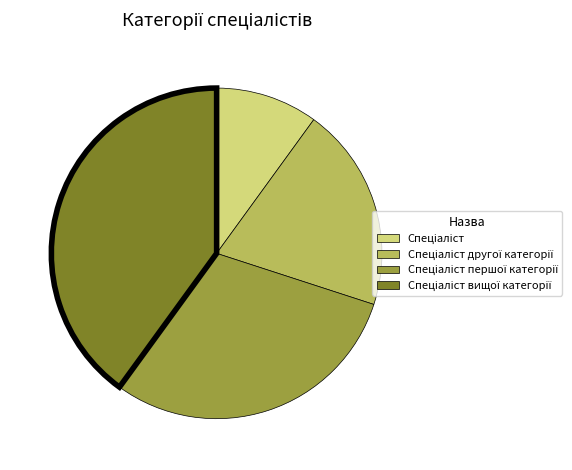

Does any single category account for the majority?

No